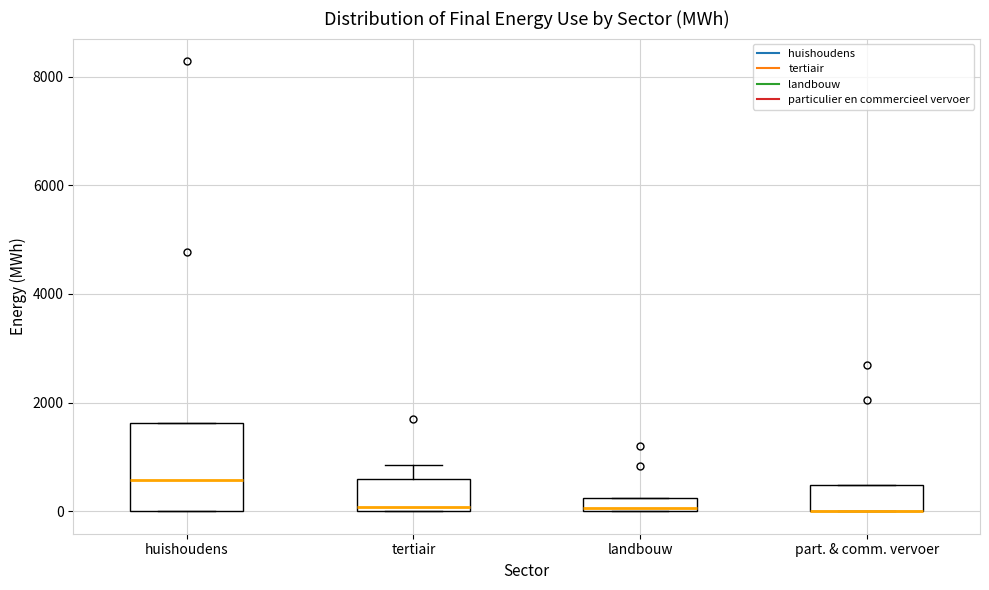

Which box is the tallest, from its lower edge to its upper edge?

huishoudens